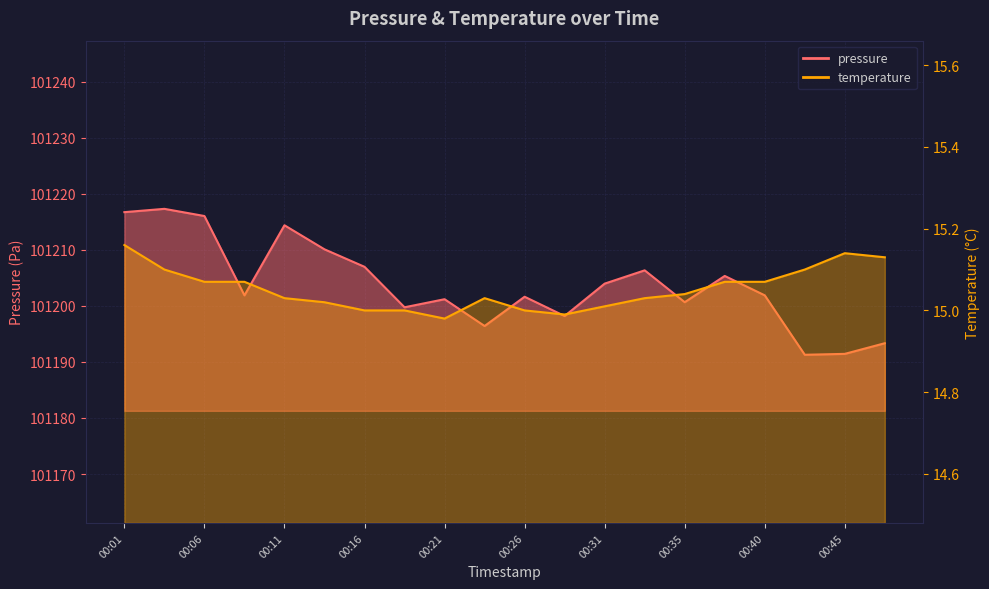

What is the difference between the maximum and minimum values in the pressure series?

26.0